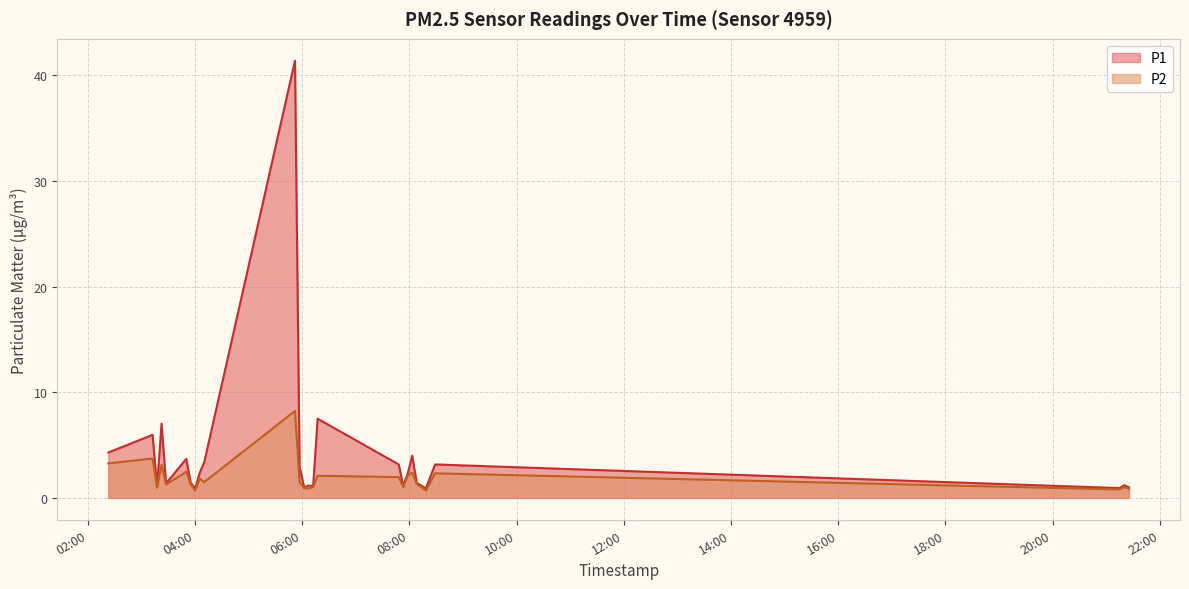

What is the greatest value displayed?

41.4